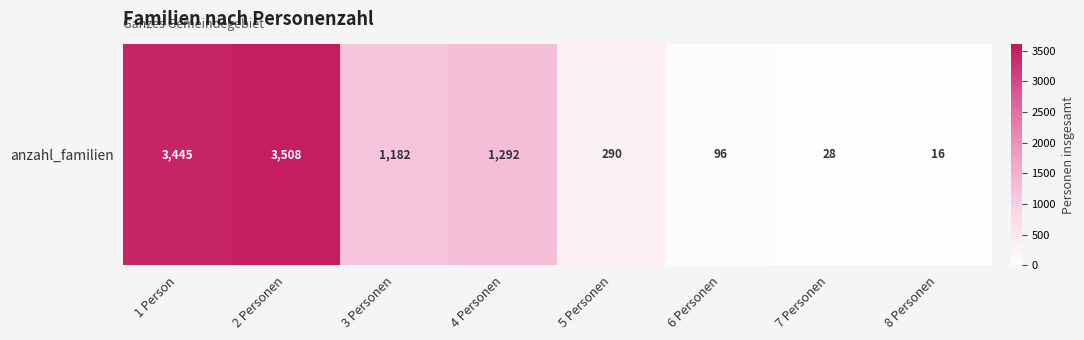

What is the change in value from 2 Personen to 3 Personen?

-2326